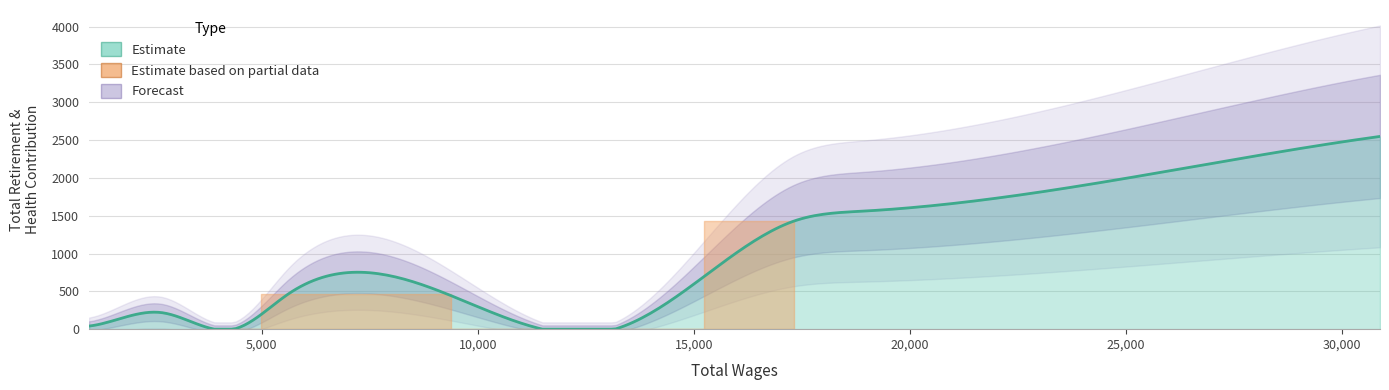

What is the label of the 5th point from the right?

13170.0